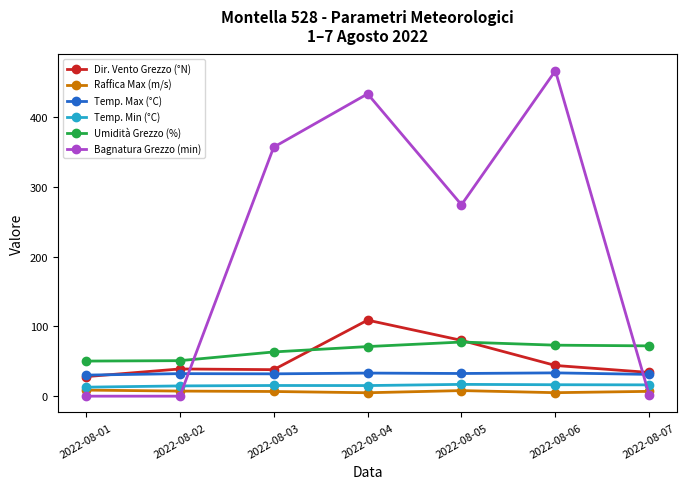

What is the average value of the Umidità Grezzo (%) series?

65.5